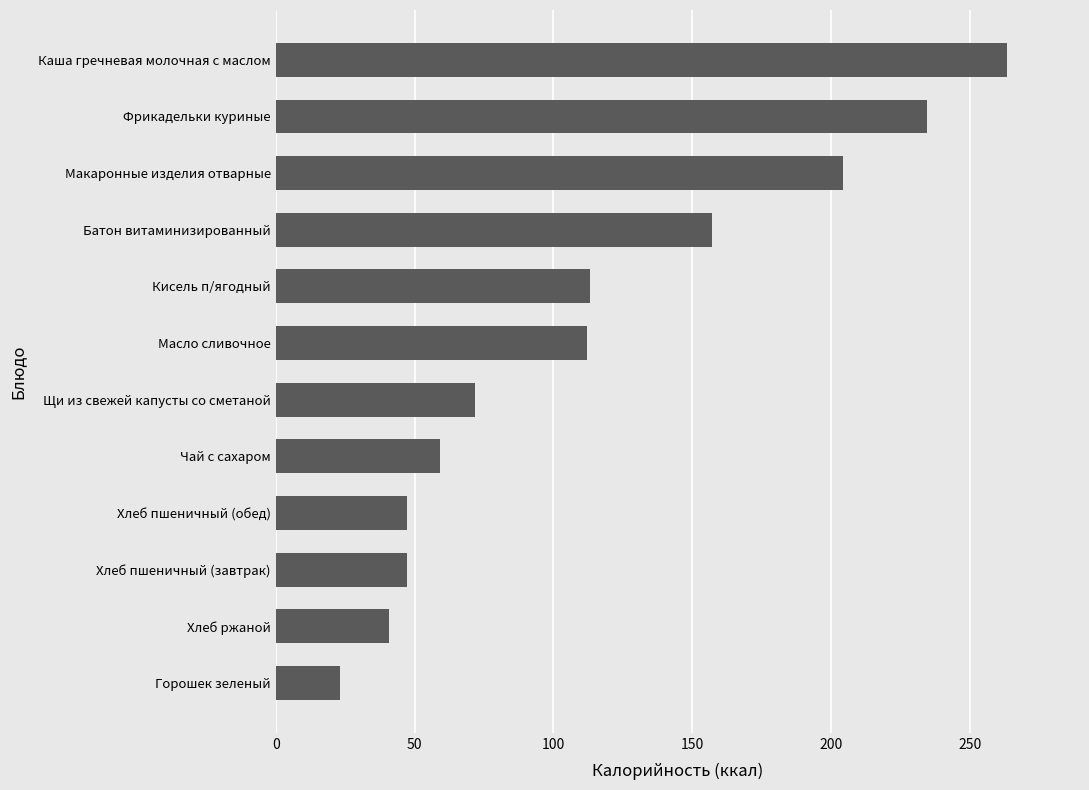

The chart shows a value of 113.0 at Кисель п/ягодный. True or false?

True